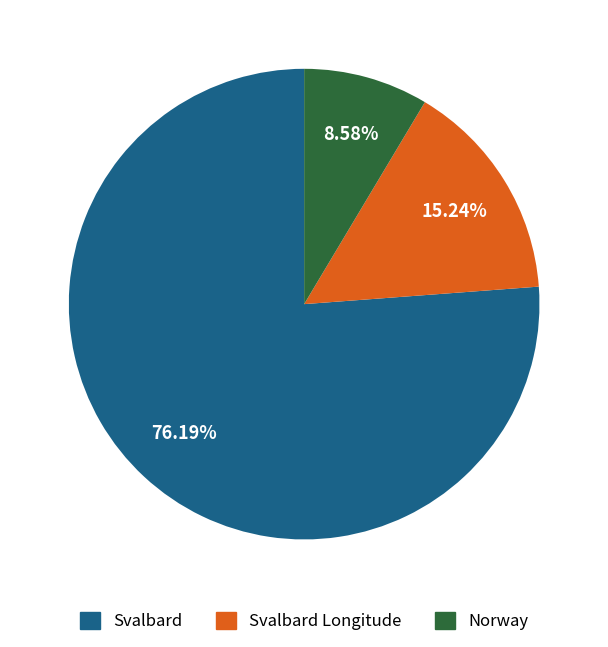

Is there a majority slice in this chart?

Yes